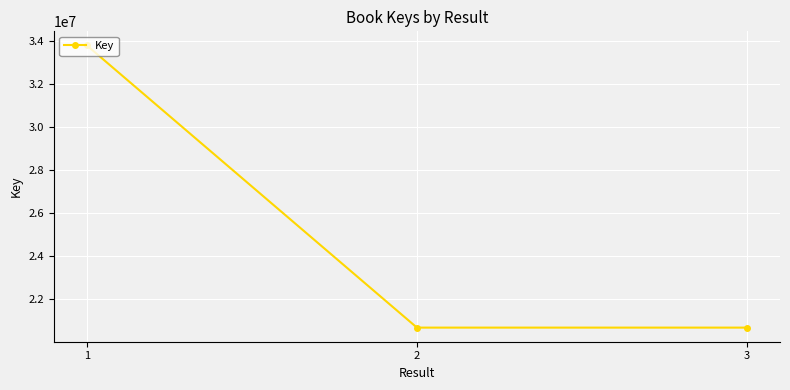

What is the difference between the values at 1 and 3?

13111511